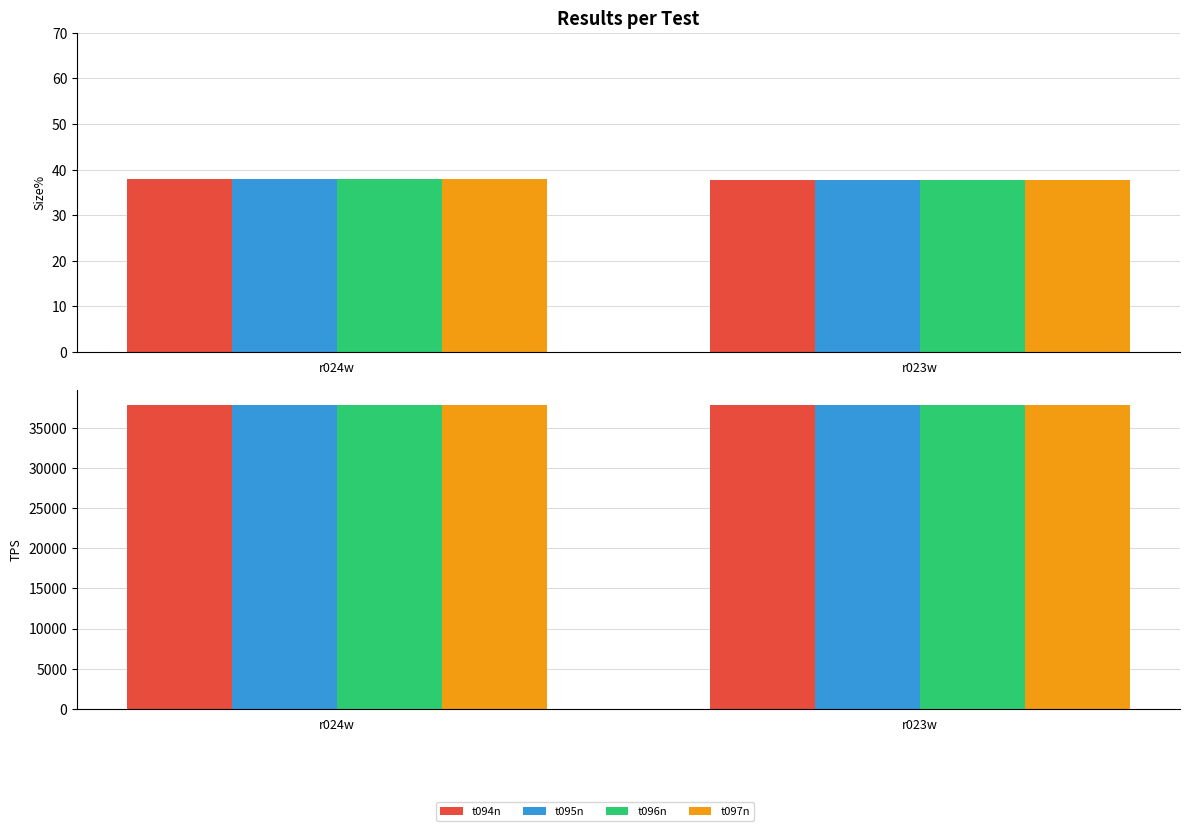

The value of t097n at r024w is 53269. True or false?

False